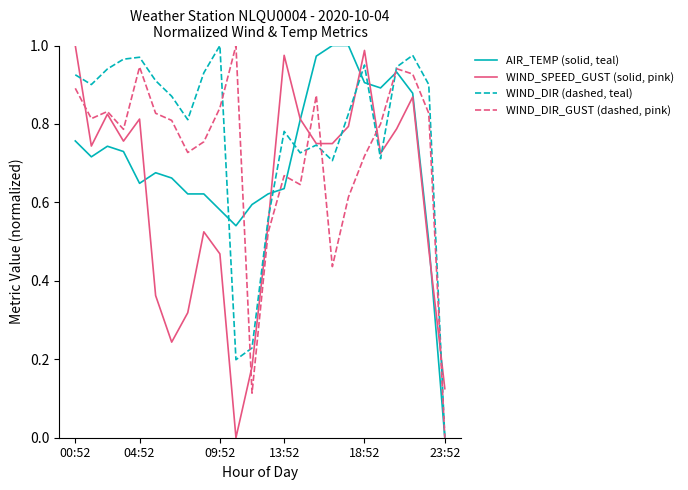

What are all the series names shown in the legend?

AIR_TEMP (solid, teal), WIND_SPEED_GUST (solid, pink), WIND_DIR (dashed, teal), WIND_DIR_GUST (dashed, pink)